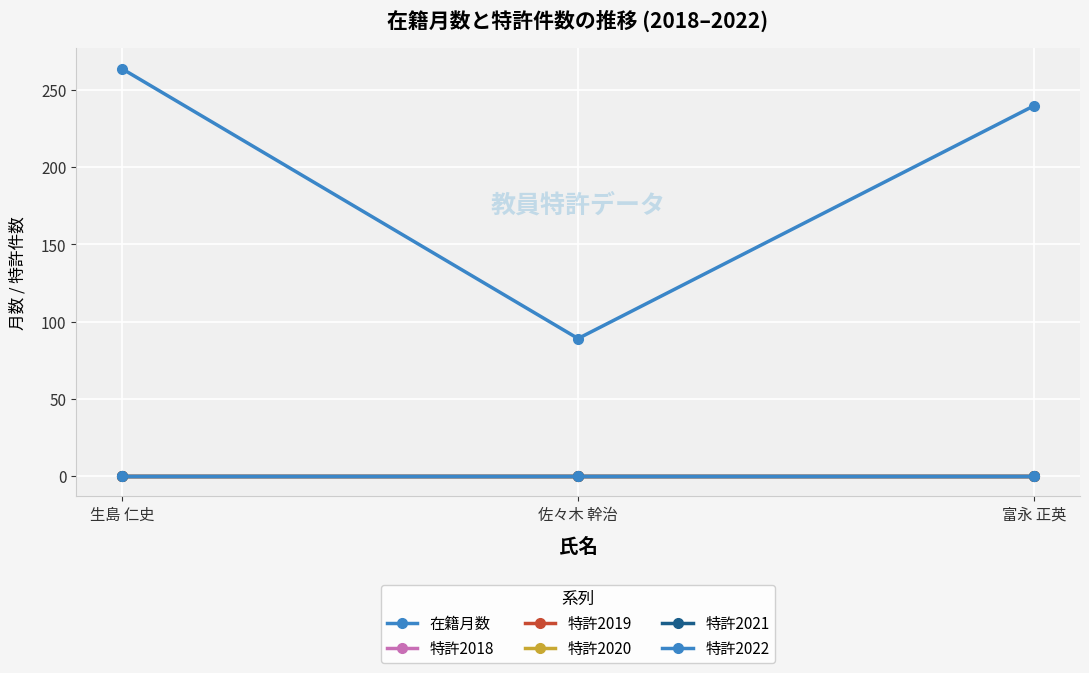

At which category is the sum across all series the highest?

生島 仁史